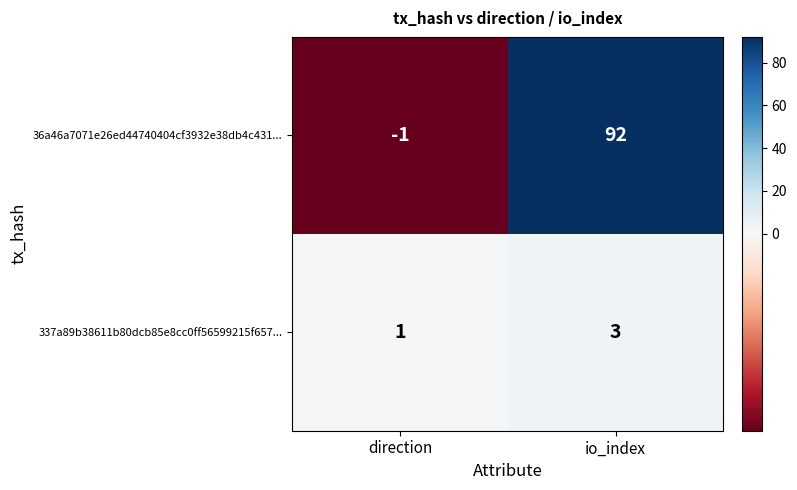

How many distinct data groups are displayed?

2